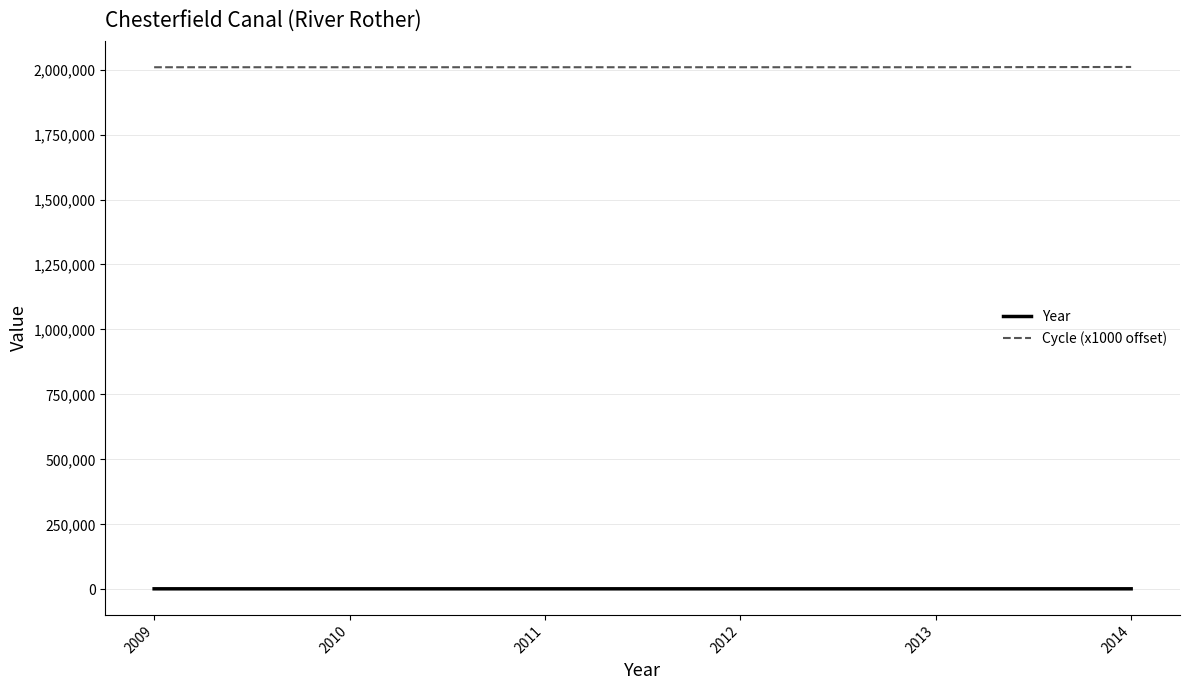

True or false: Year and Cycle (x1000 offset) cross at least once.

False